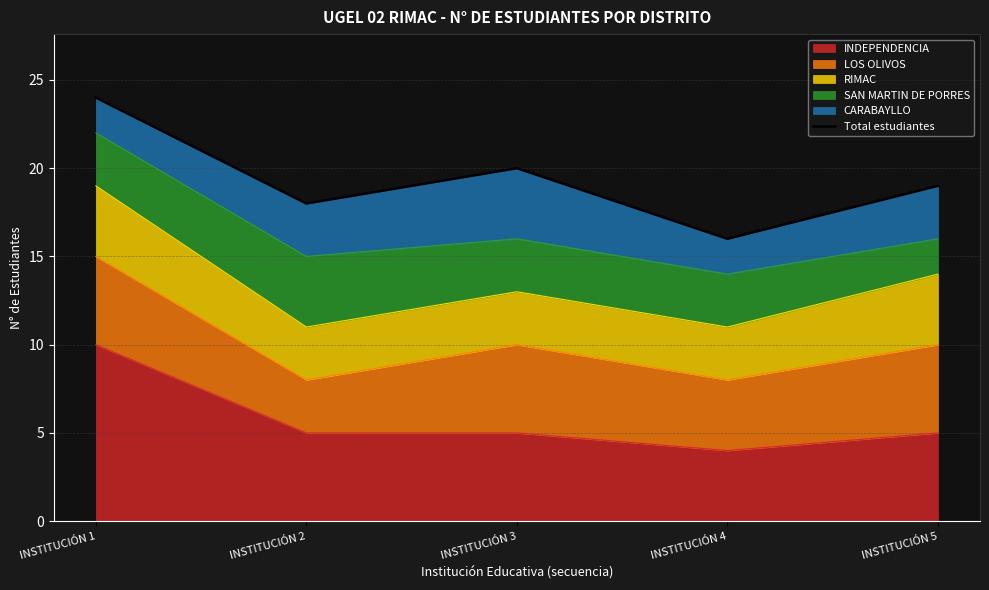

Which has a higher value, INSTITUCIÓN 5 or INSTITUCIÓN 3?

INSTITUCIÓN 3